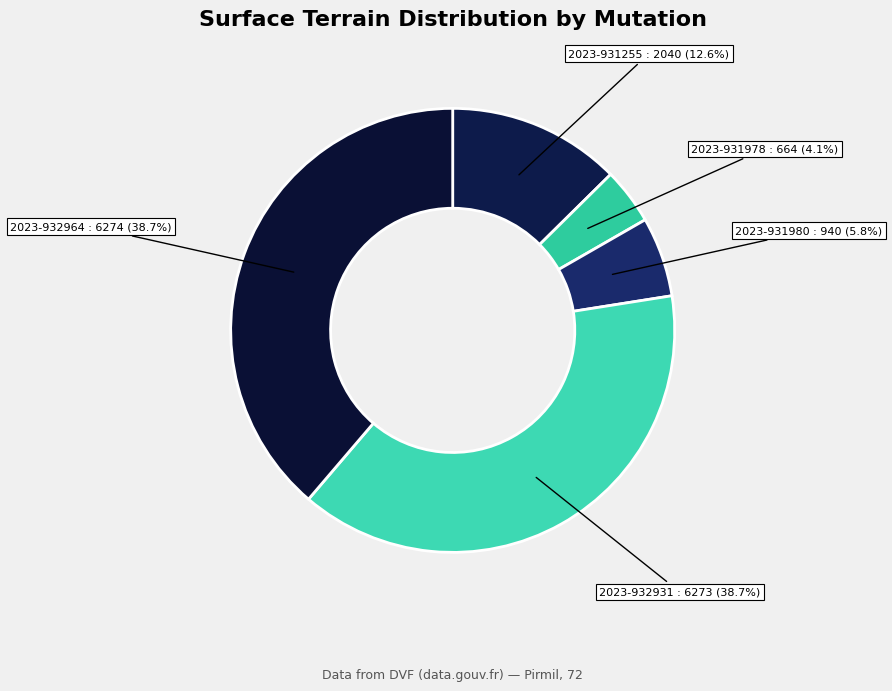

How many segments does this pie chart have?

5